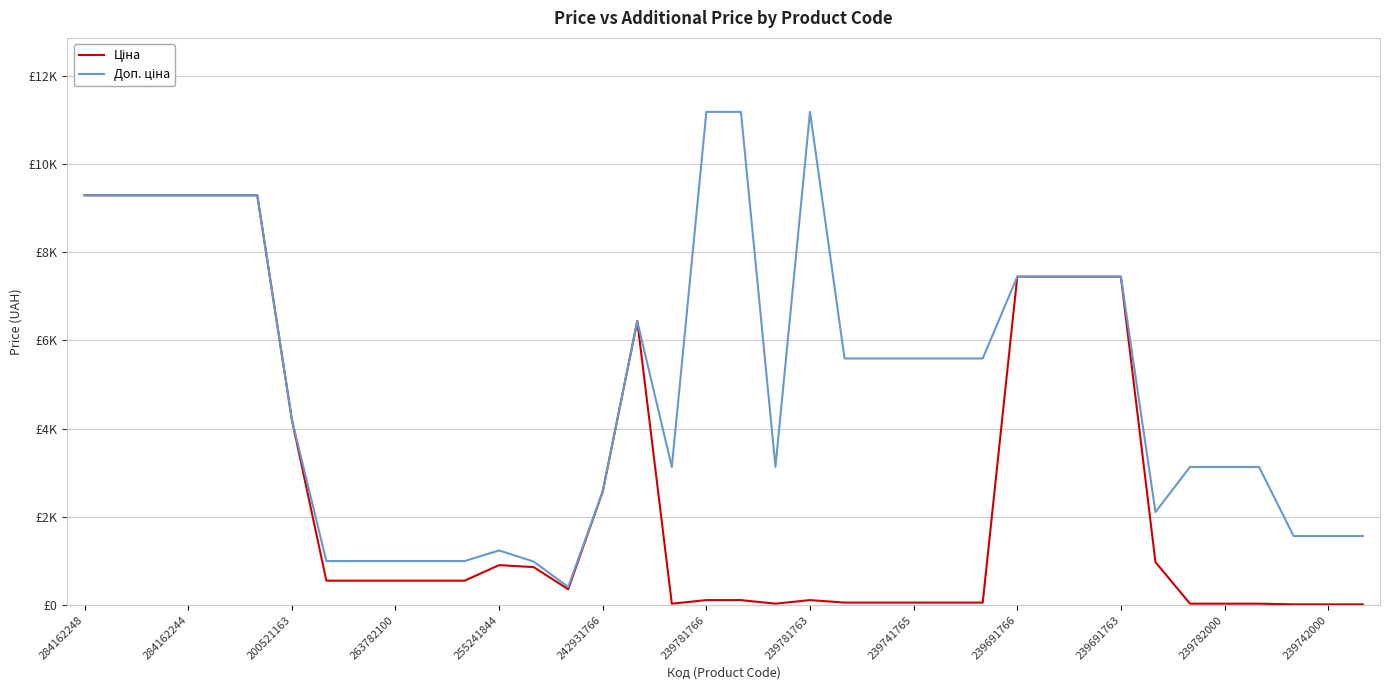

Does the chart display data point markers on the line(s)?

No